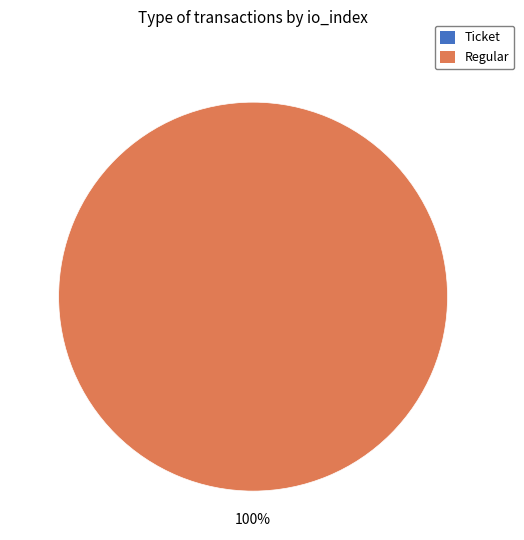

To the nearest percent, what is the difference between the largest and smallest slice percentages?

100%